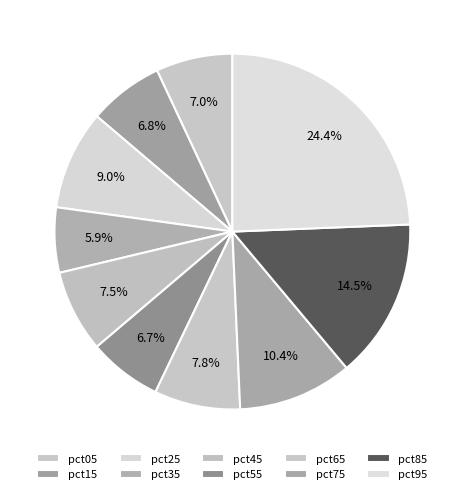

How much of the chart is everything except pct45?

92.5%